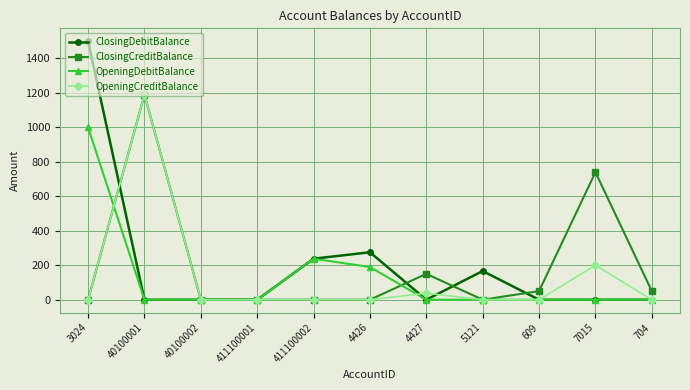

What is the difference between the maximum and minimum values in the ClosingCreditBalance series?

1190.0